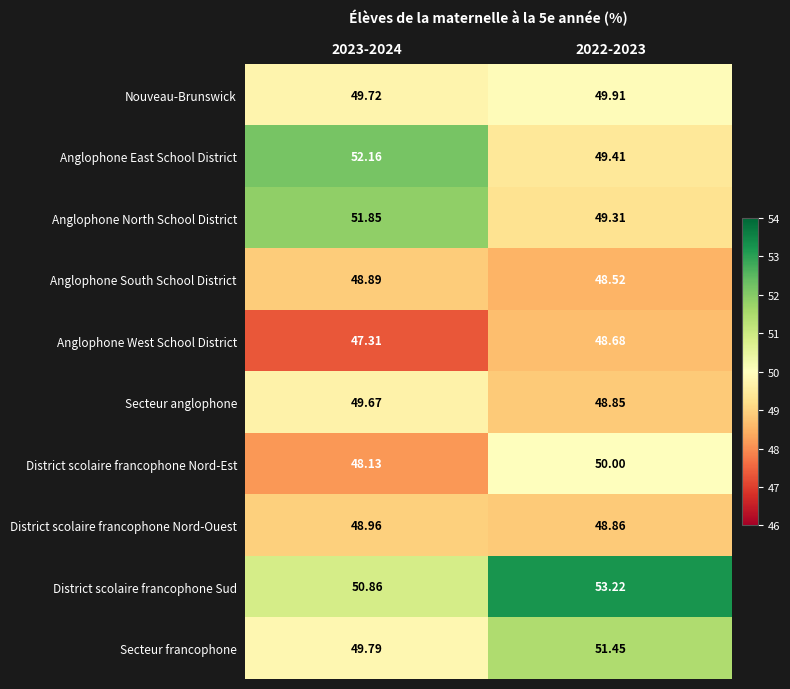

Which series has the largest range (max minus min)?

Anglophone East School District